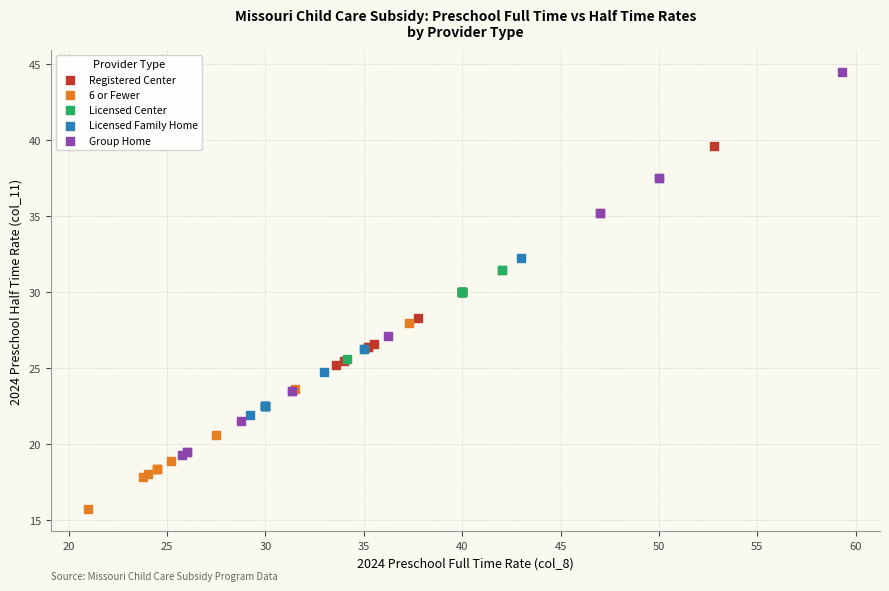

Which series reaches the maximum Y coordinate?

Group Home